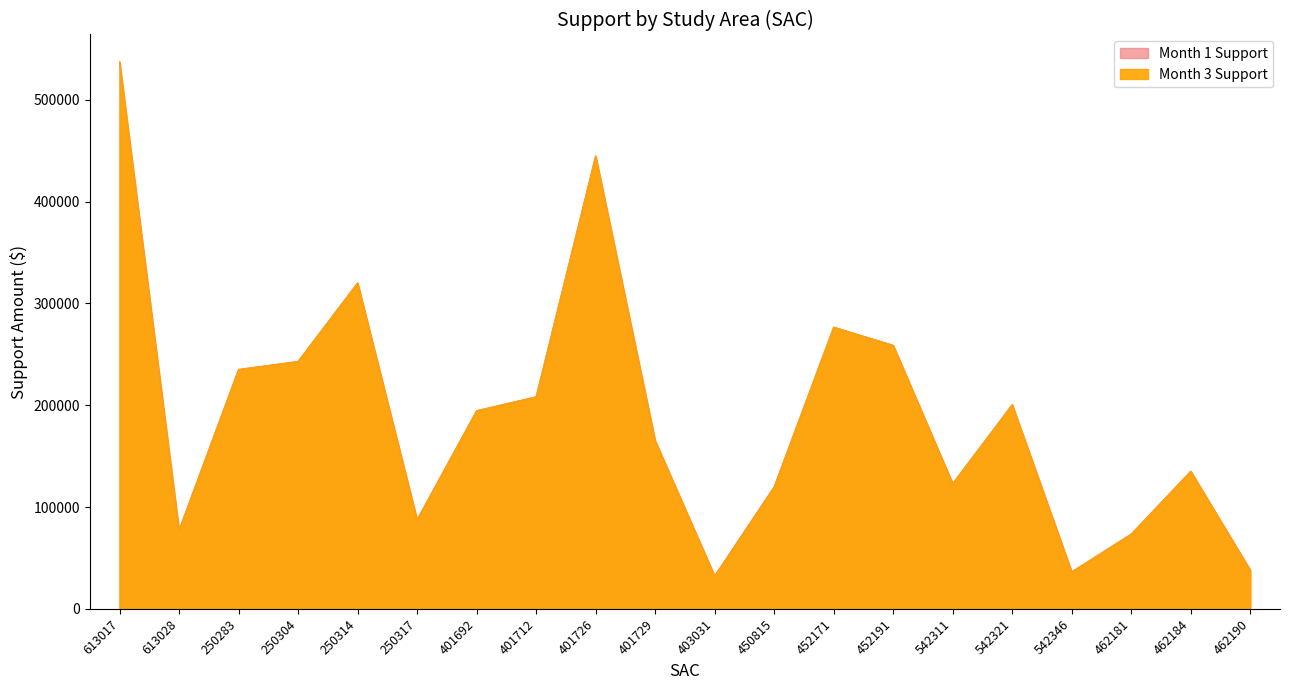

True or false: Month 1 Support has a value of 73380.6 at 462181.

True